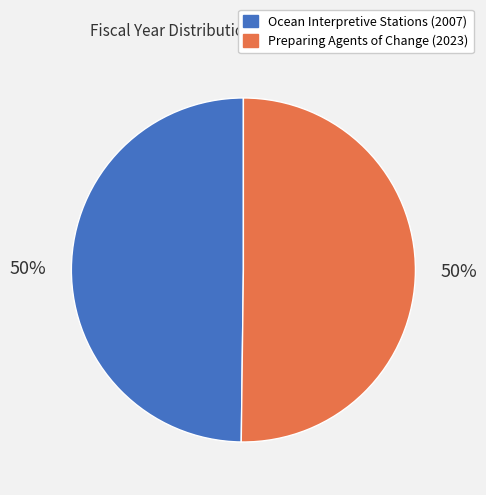

How many segments does this pie chart have?

2